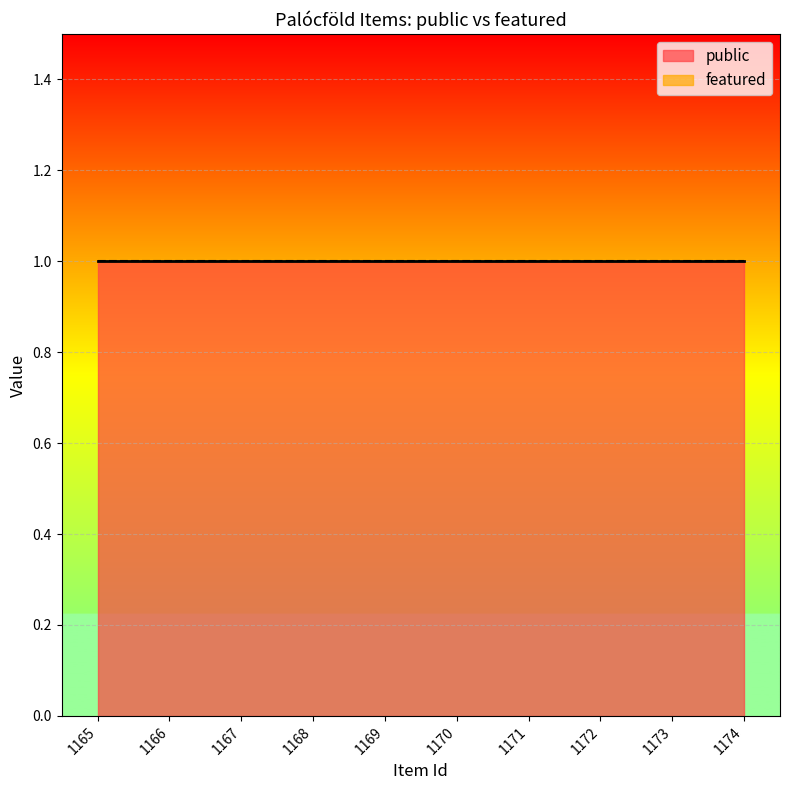

List the series in order of their overall mean, highest first.

public, featured